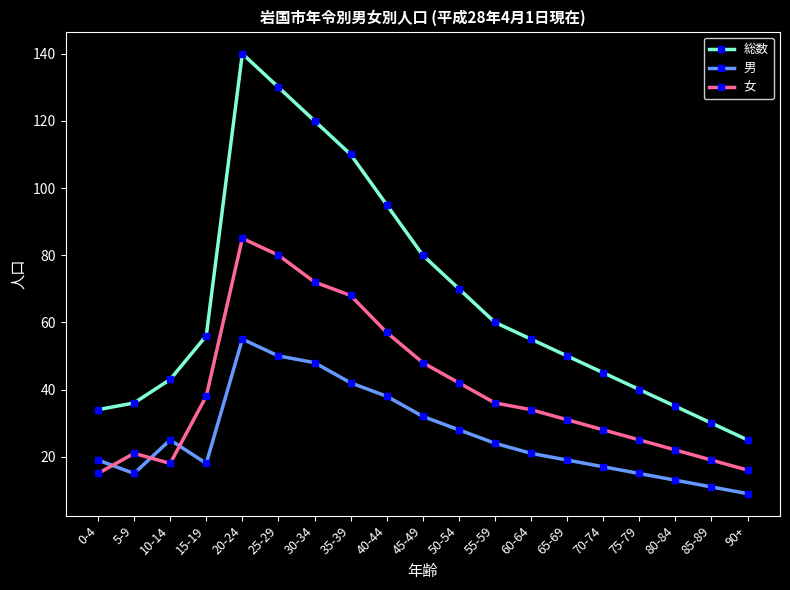

Reading left to right, list all the values displayed in this chart.

総数: 0-4=34	5-9=36	10-14=43	15-19=56	20-24=140	25-29=130	30-34=120	35-39=110	40-44=95	45-49=80	50-54=70	55-59=60	60-64=55	65-69=50	70-74=45	75-79=40	80-84=35	85-89=30	90+=25
男: 0-4=19	5-9=15	10-14=25	15-19=18	20-24=55	25-29=50	30-34=48	35-39=42	40-44=38	45-49=32	50-54=28	55-59=24	60-64=21	65-69=19	70-74=17	75-79=15	80-84=13	85-89=11	90+=9
女: 0-4=15	5-9=21	10-14=18	15-19=38	20-24=85	25-29=80	30-34=72	35-39=68	40-44=57	45-49=48	50-54=42	55-59=36	60-64=34	65-69=31	70-74=28	75-79=25	80-84=22	85-89=19	90+=16